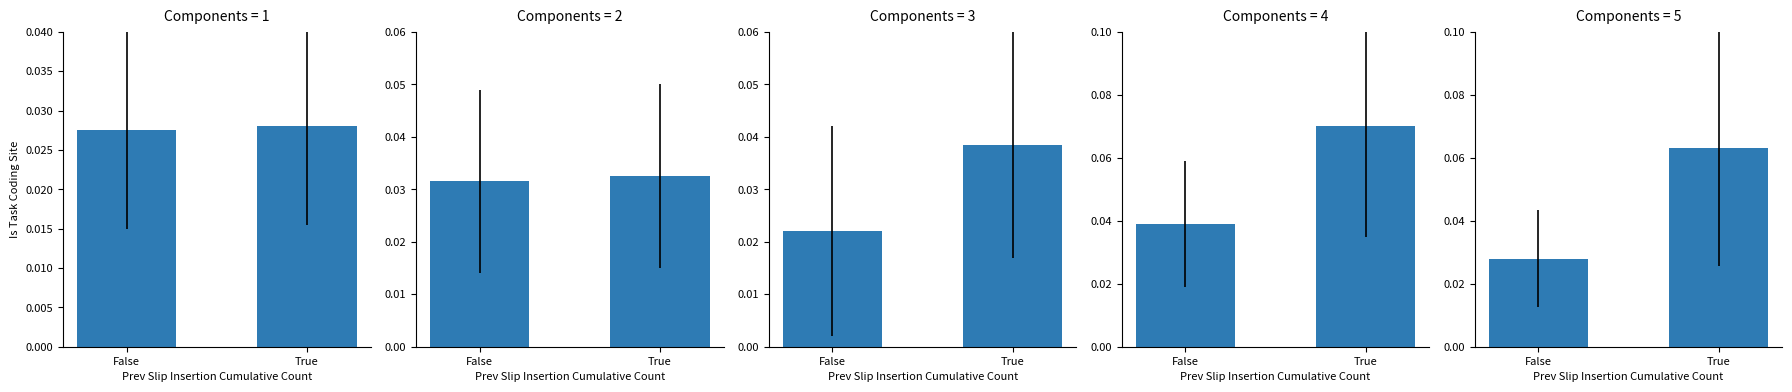

The value at True is 0.1. True or false?

True